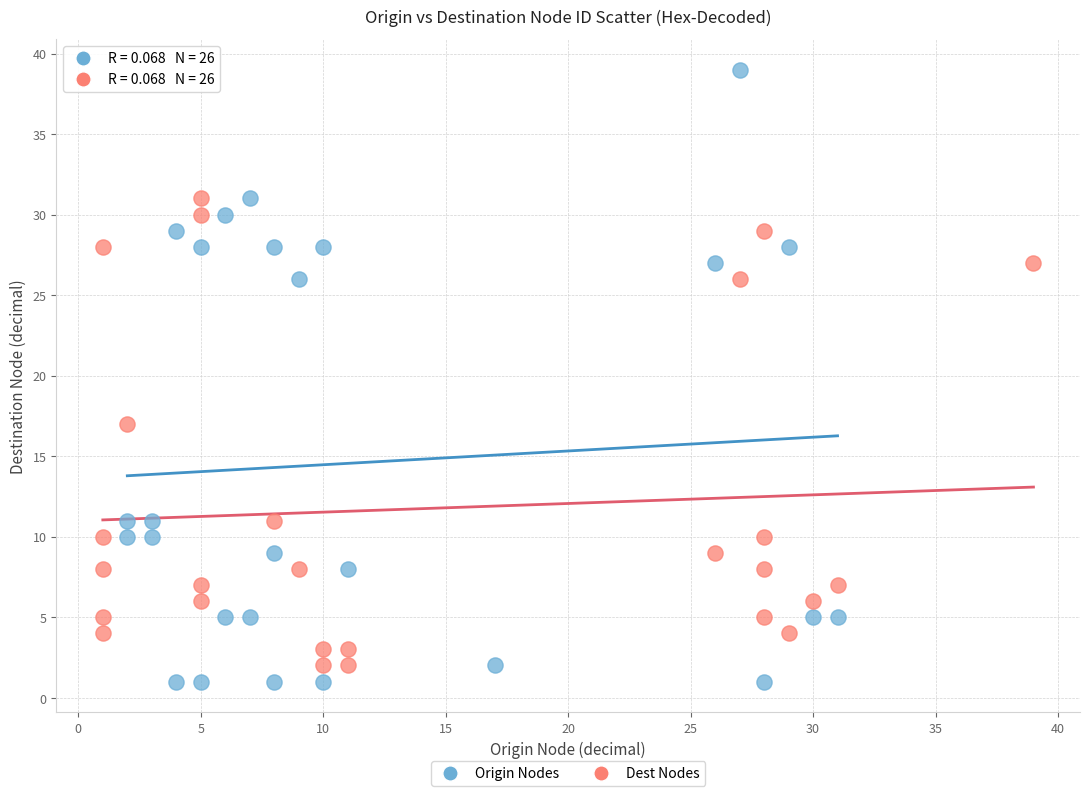

Which series reaches the minimum Y coordinate?

Origin Nodes